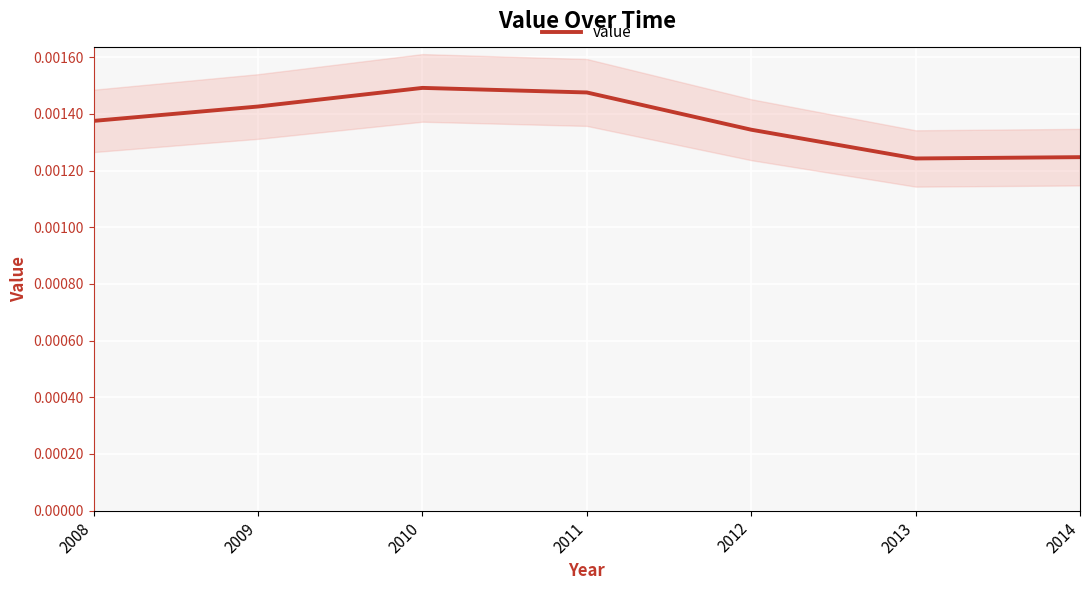

How many lines are shown in the chart?

1